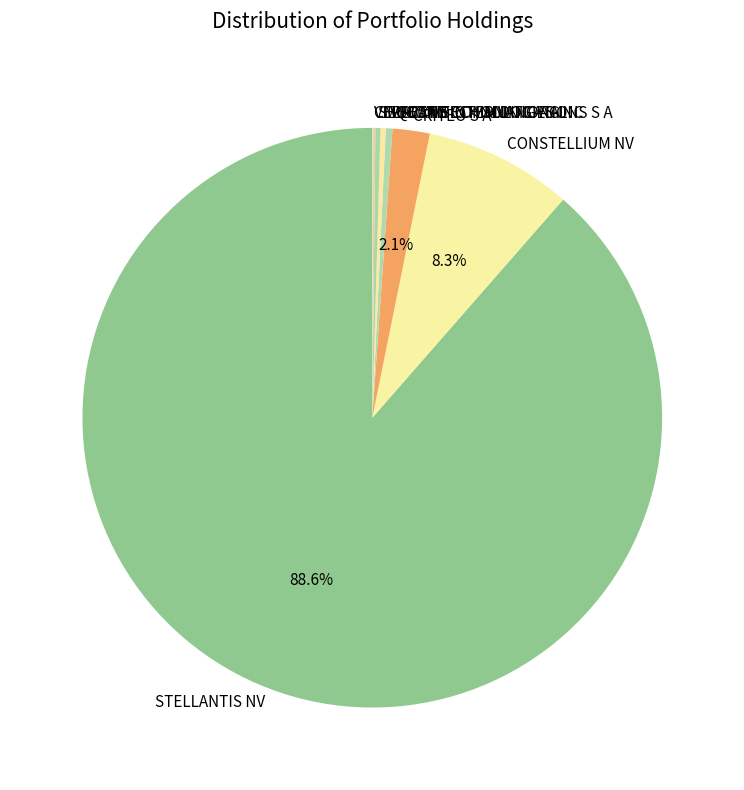

What is the largest slice in the pie chart?

STELLANTIS NV